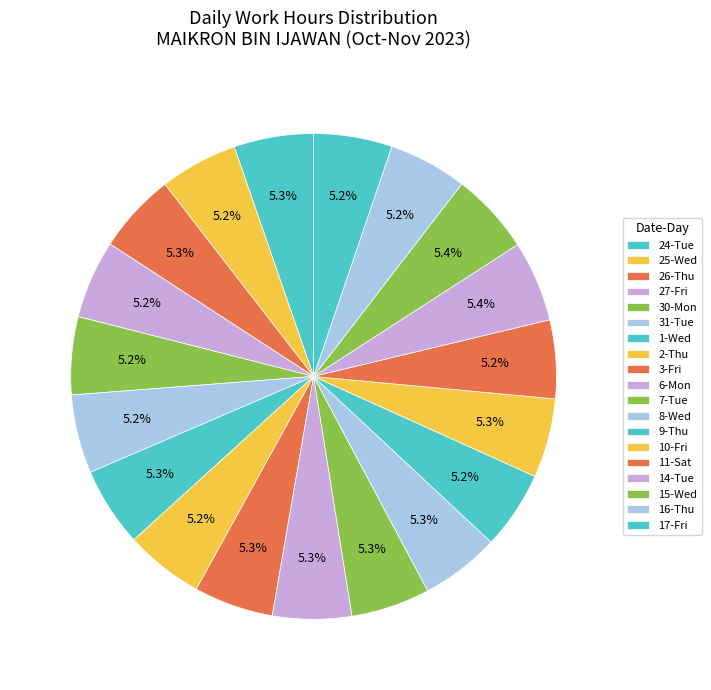

Count the number of slices in the pie.

19